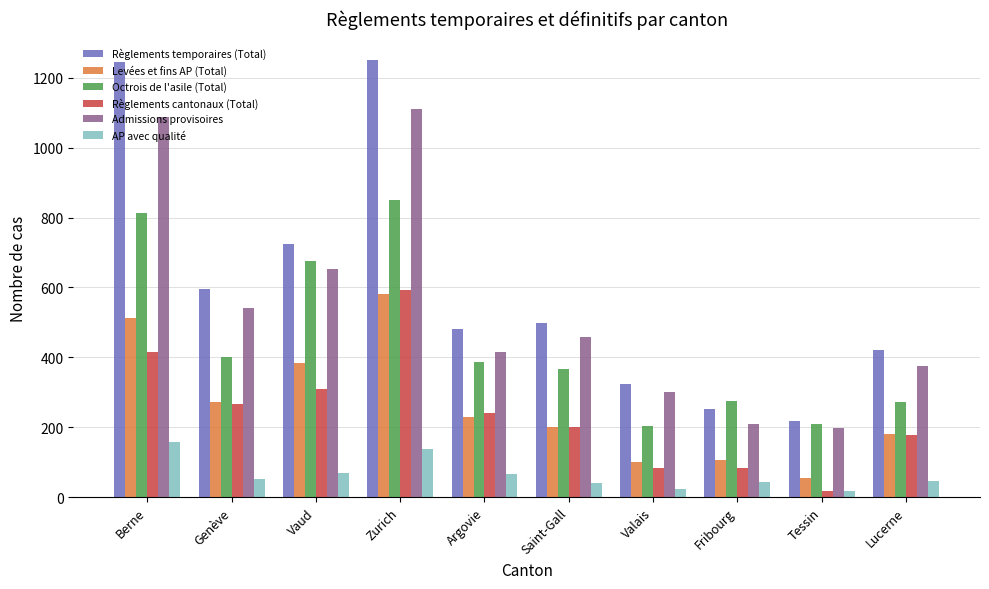

Where does the Levées et fins AP (Total) series first go above 228?

Berne